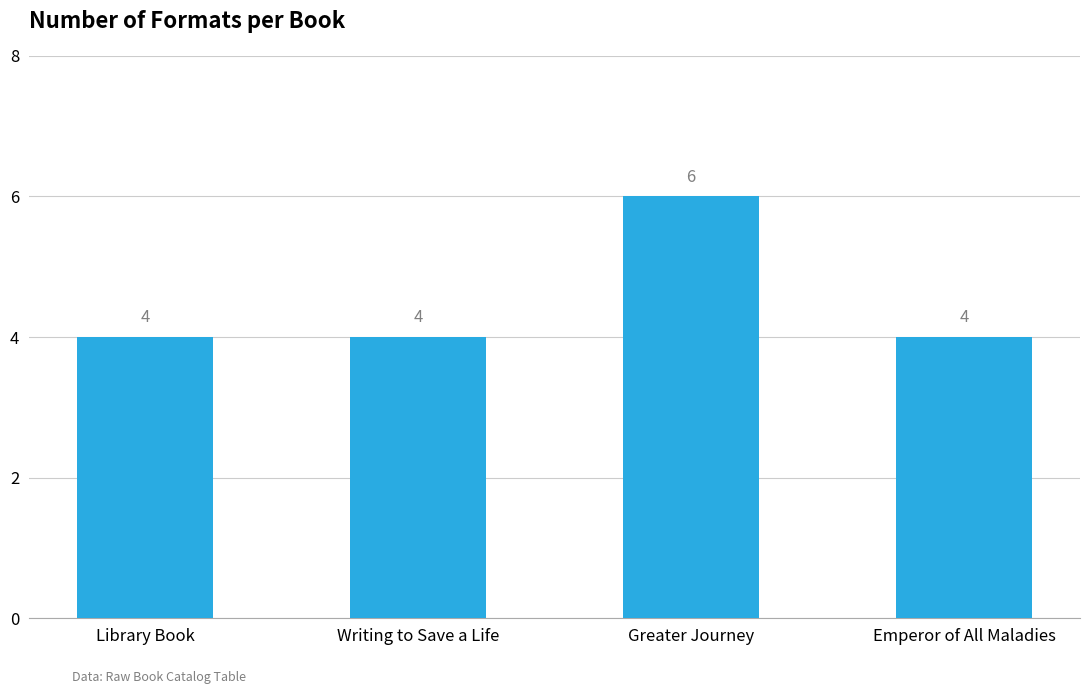

Reading right to left, list all the values displayed in this chart.

Emperor of All Maladies=4	Greater Journey=6	Writing to Save a Life=4	Library Book=4